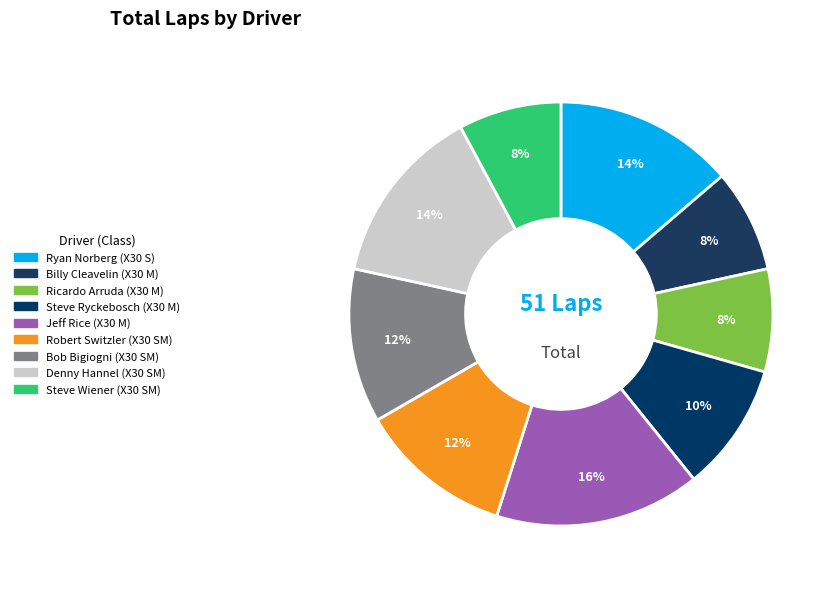

What percentage is the Bob Bigiogni slice, to the nearest percent?

12%